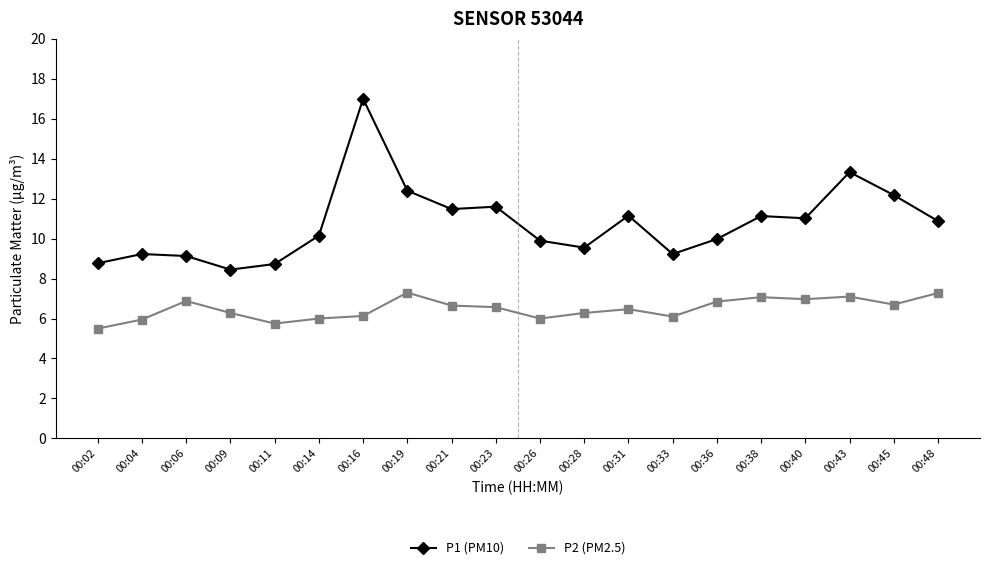

True or false: P1 (PM10) and P2 (PM2.5) cross at least once.

False